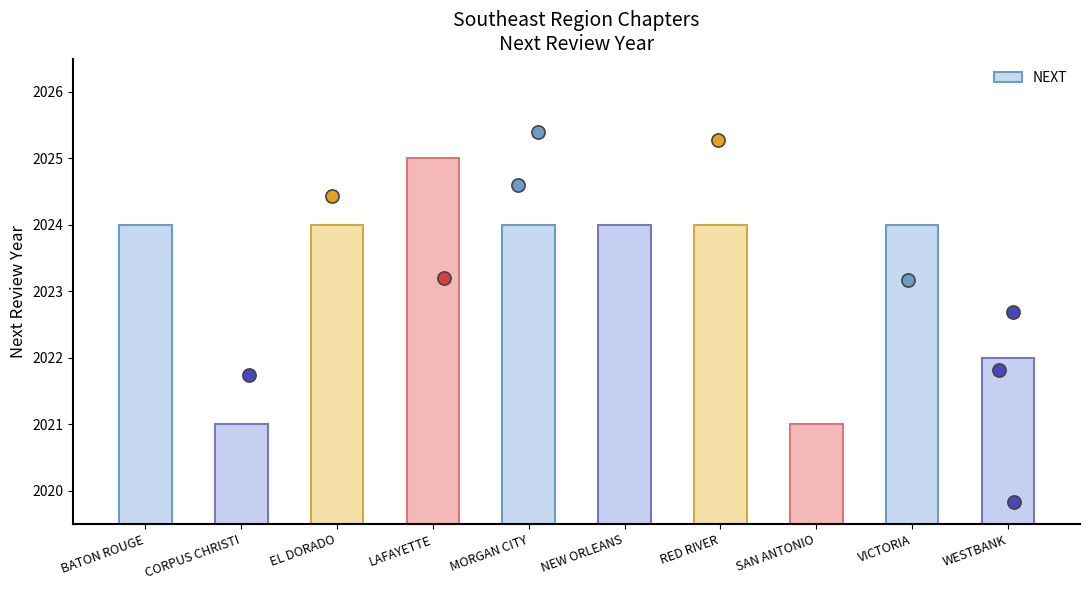

What is the change in value from CORPUS CHRISTI to NEW ORLEANS?

+3